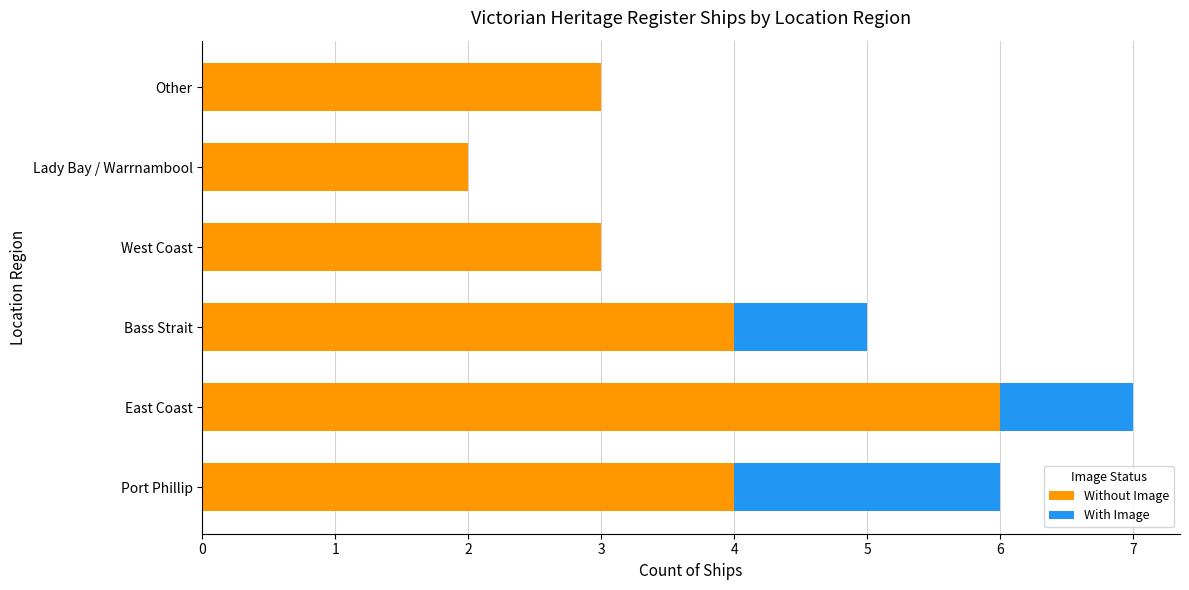

At which category is the sum across all series the highest?

East Coast